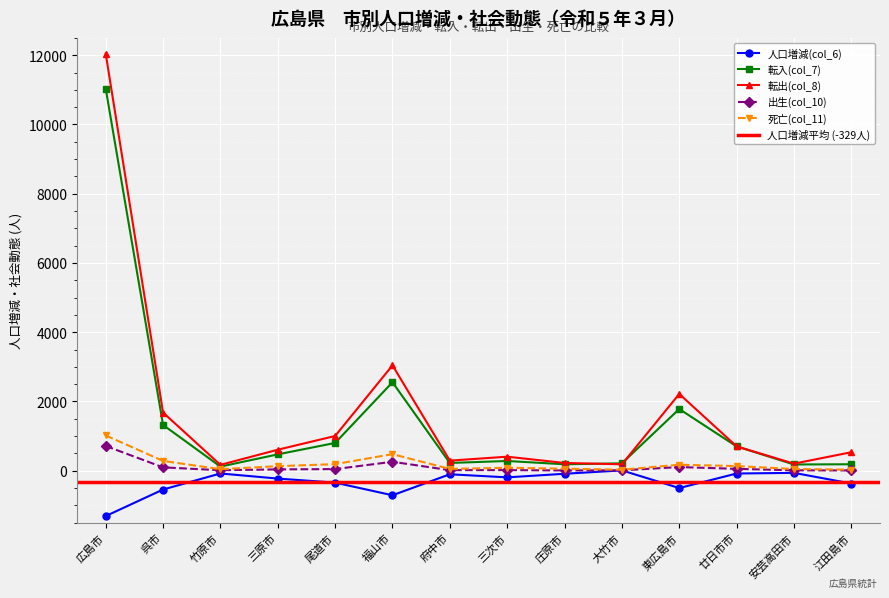

At 大竹市, list the series in order from smallest to largest.

人口増減(col_6), 出生(col_10), 死亡(col_11), 転出(col_8), 転入(col_7)